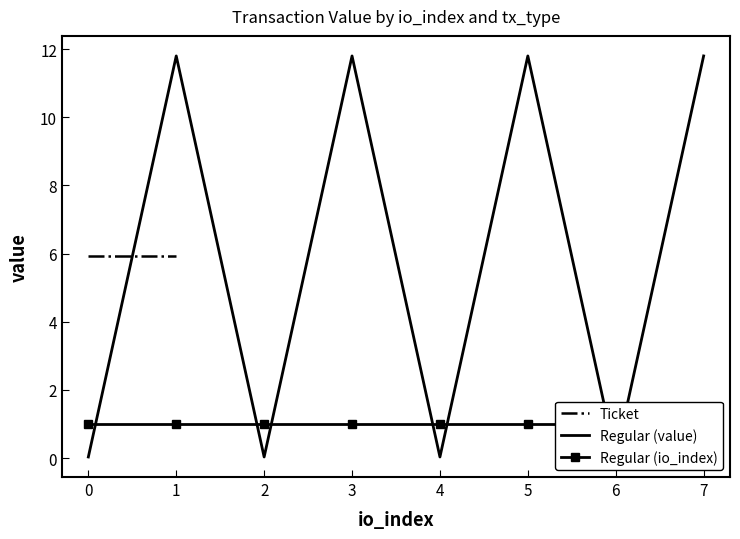

Is the value of Ticket at 7 greater than the value of Regular (io_index) at 3?

No